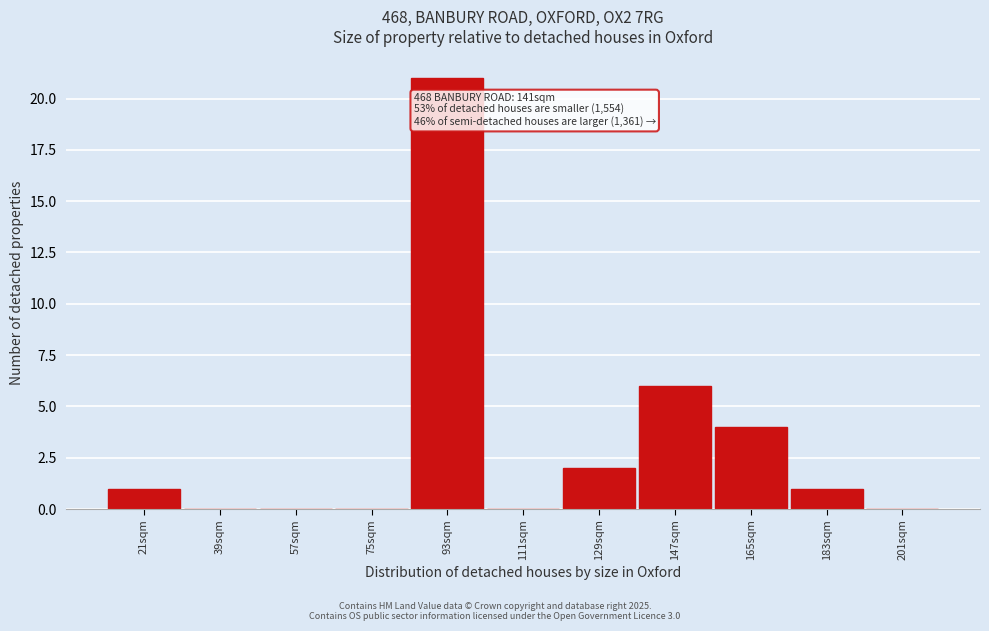

Reading right to left, transcribe all the data shown in this chart.

201sqm=0	183sqm=1	165sqm=4	147sqm=6	129sqm=2	111sqm=0	93sqm=21	75sqm=0	57sqm=0	39sqm=0	21sqm=1